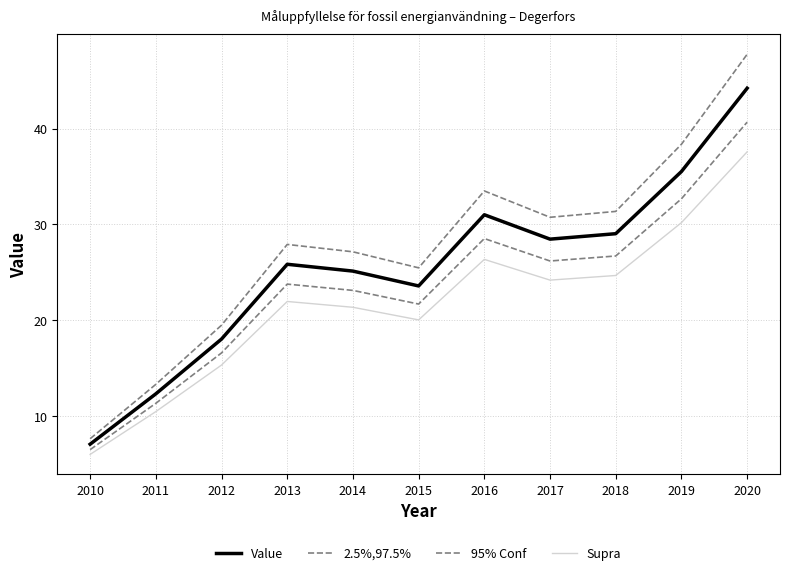

At which category does the chart reach its minimum across all series?

2010